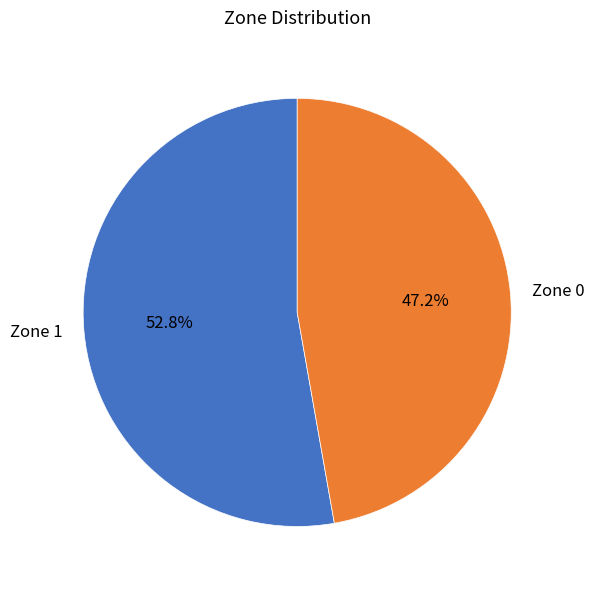

The Zone 1 slice represents 53% of the pie. True or false?

True